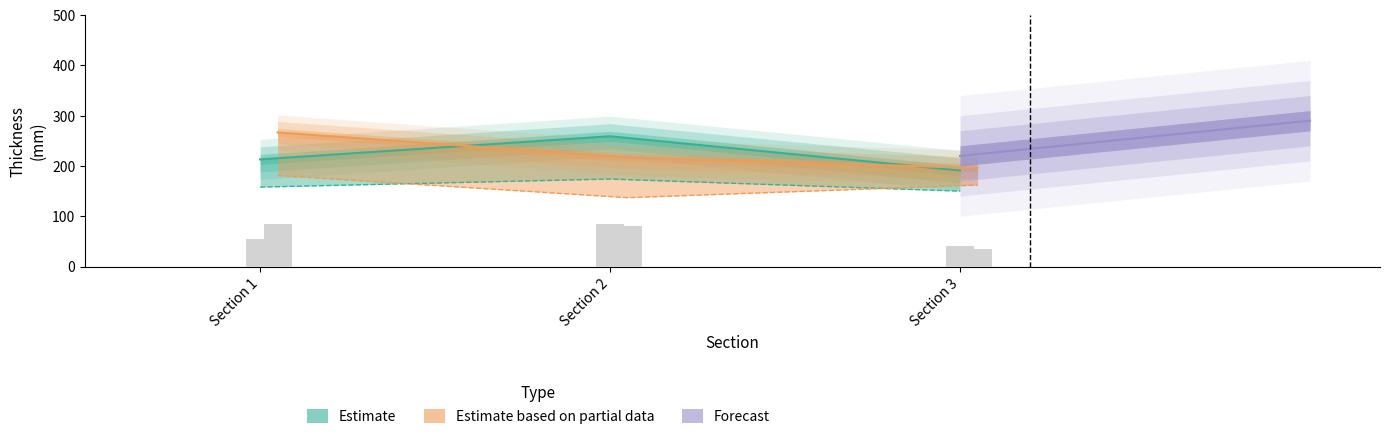

Count the number of categories in the chart.

3